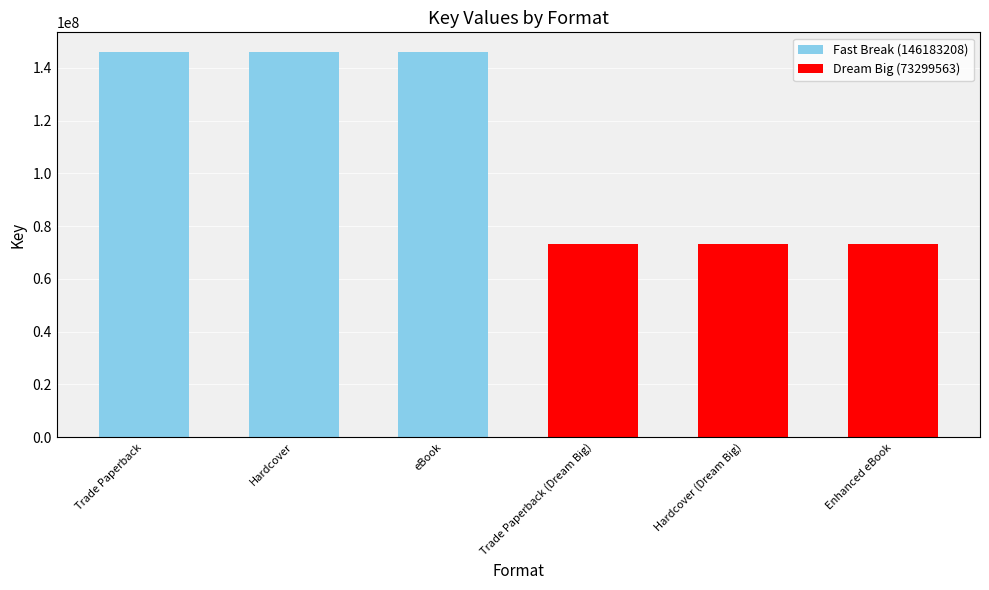

What is the value of the 6th bar from the left?

73299563